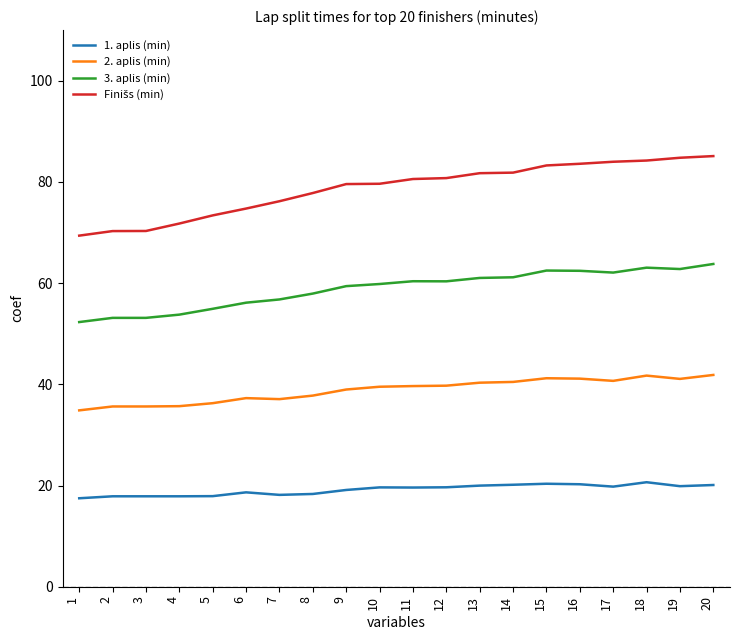

The 1. aplis (min) series shows 20.6 at 18. True or false?

True